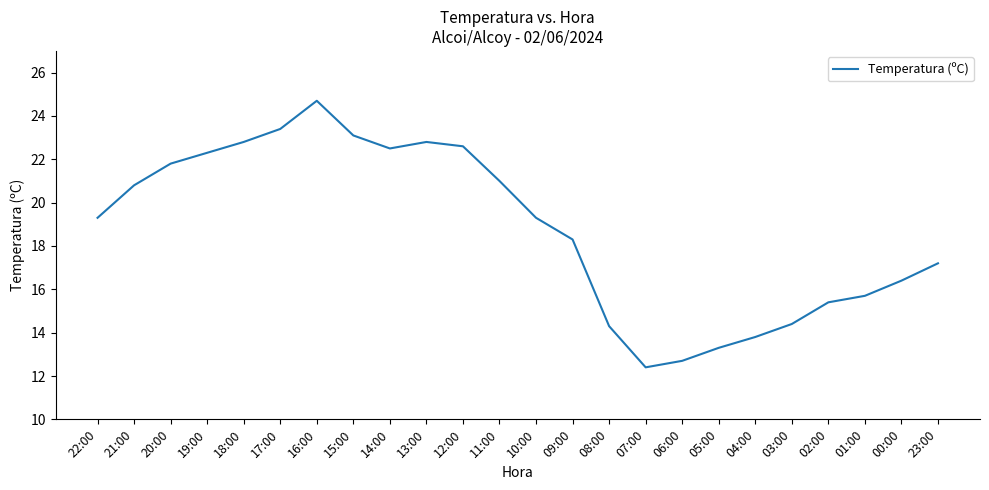

Where does the data first go above 19?

22:00